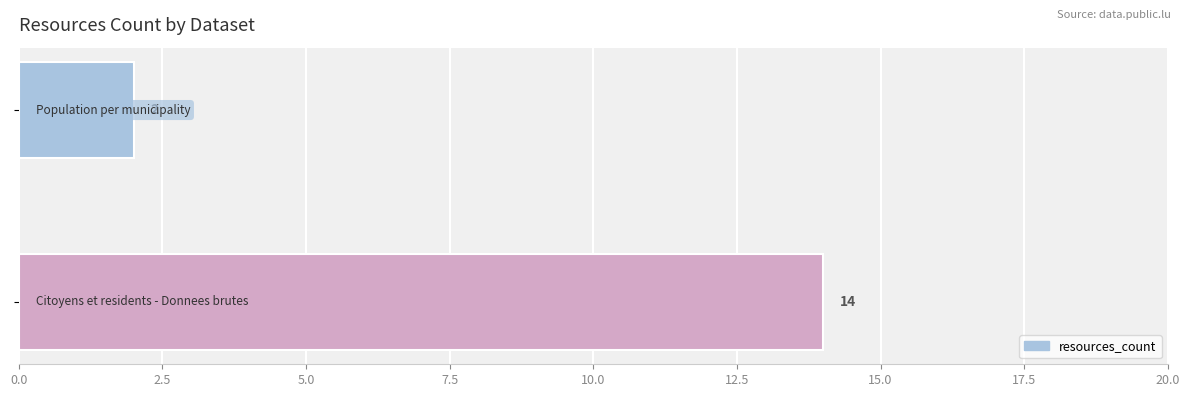

How many bars are there in total?

2